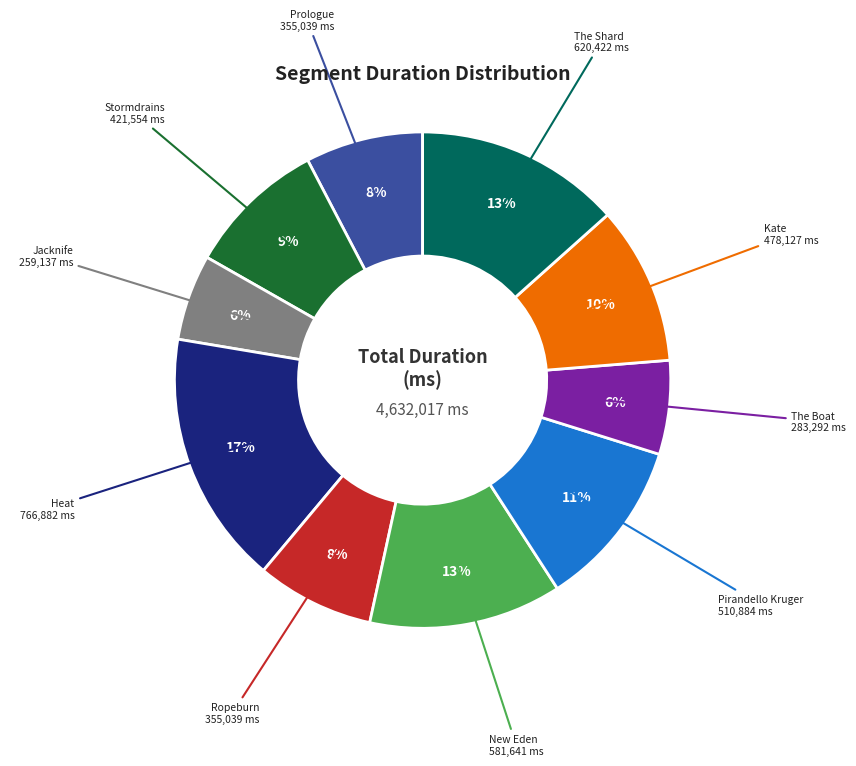

What is the ratio of the value at Prologue to the value at Heat?

0.5